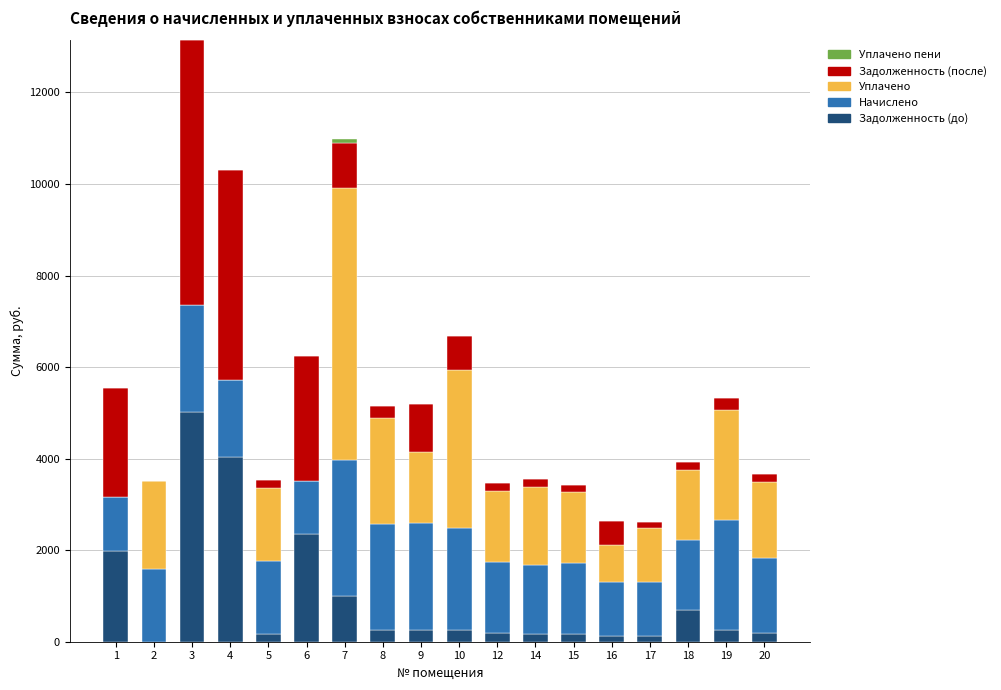

What is the total value across all series at 4?

10307.8